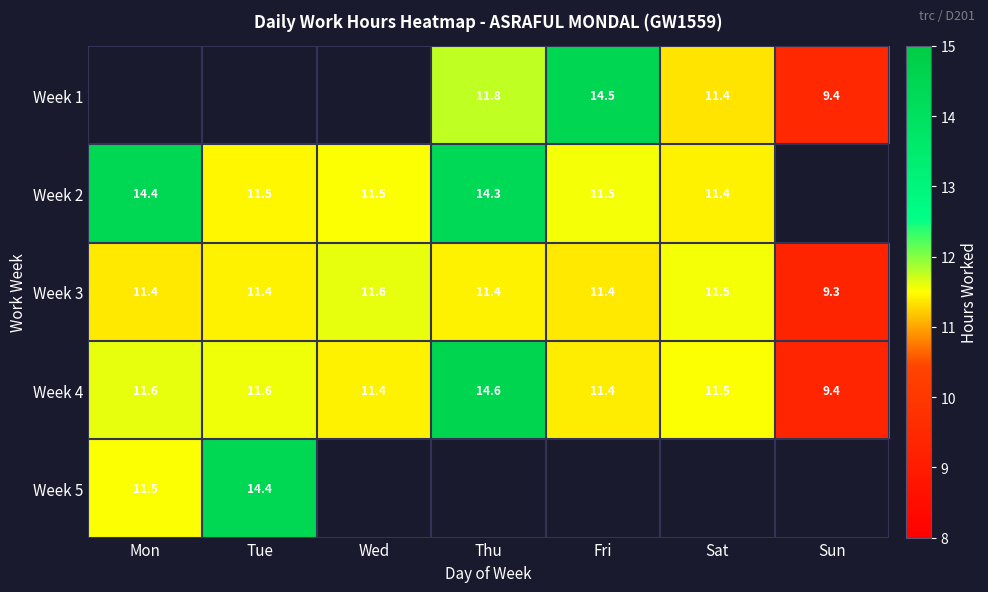

Is the value of Week 5 at Tue greater than the value of Week 3 at Fri?

Yes